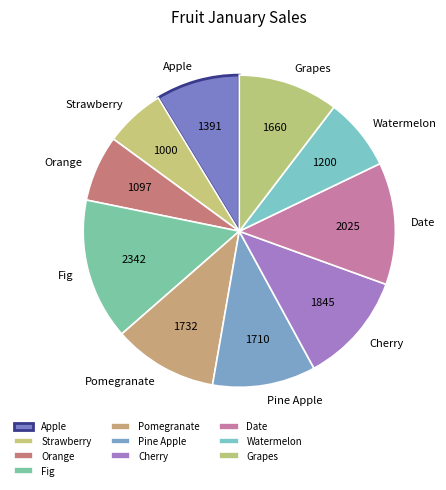

True or false: Watermelon accounts for 1% of the total.

False